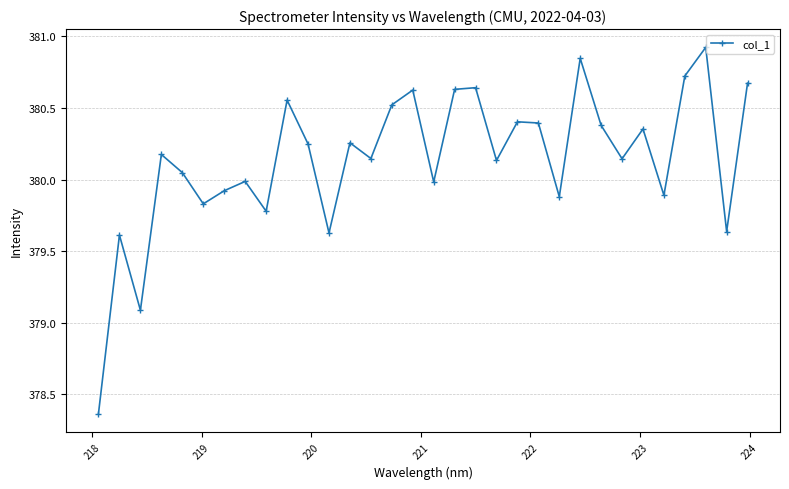

How many interior local peaks (higher than both neighbors) does the data have?

11